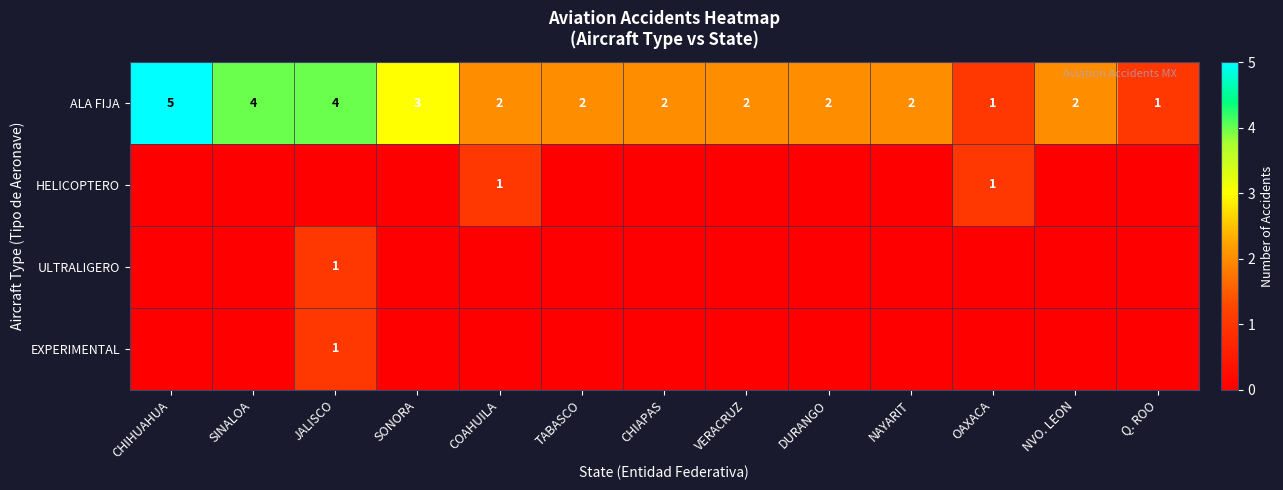

What is the sum of the ALA FIJA values at COAHUILA and JALISCO?

6